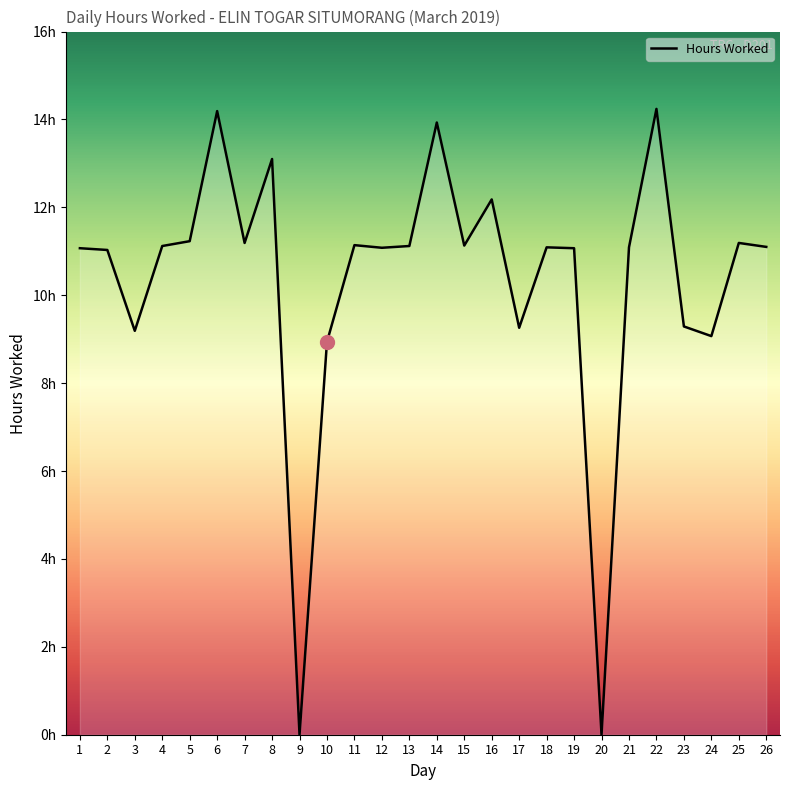

The chart shows a value of 25.1 at 6. True or false?

False